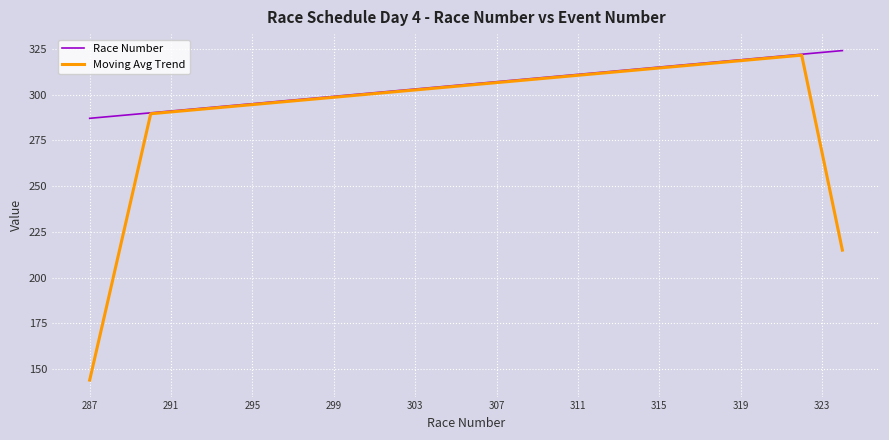

What is the lowest value of the Race Number series?

287.0